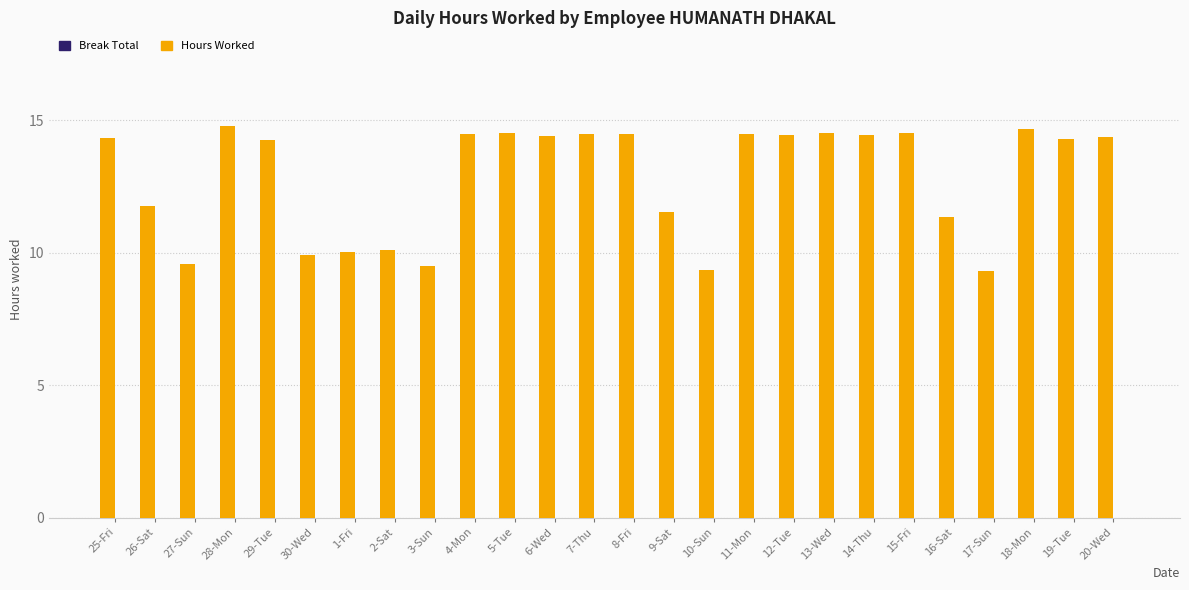

What is the sum of all values?

333.9